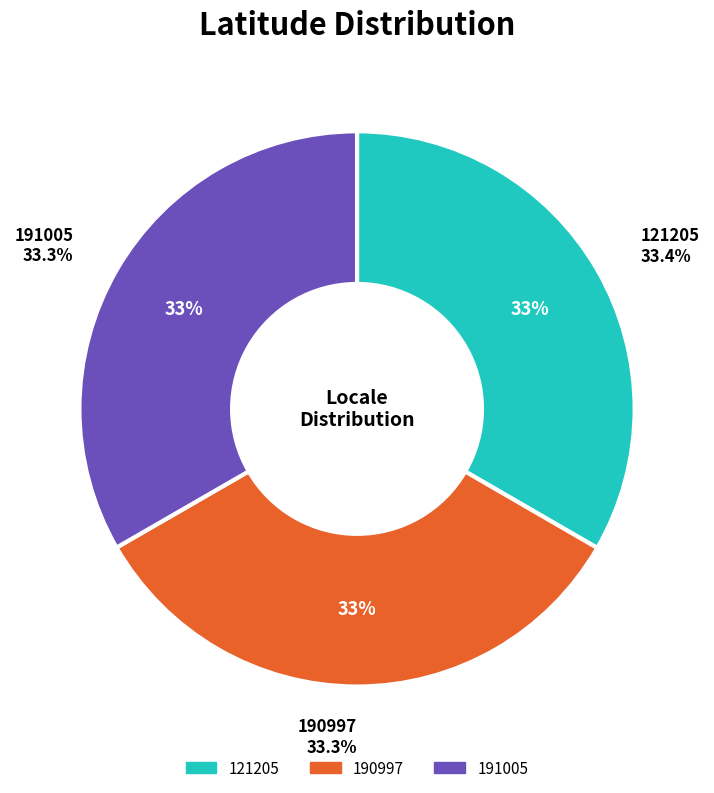

What portion of the pie excludes 121205?

66.6%